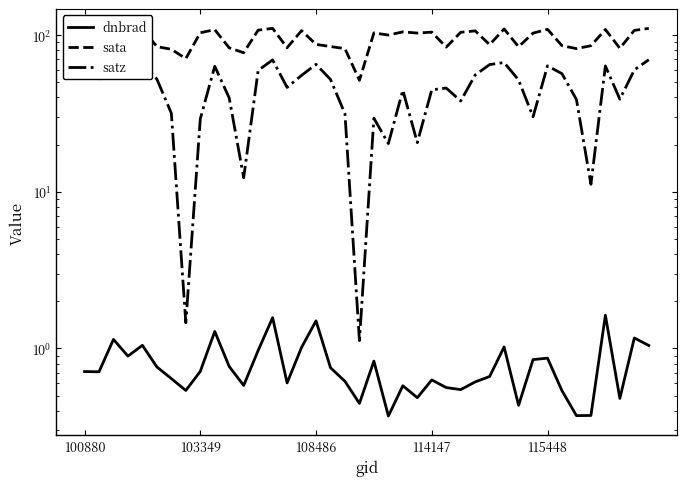

At which category is the sum across all series the highest?

13